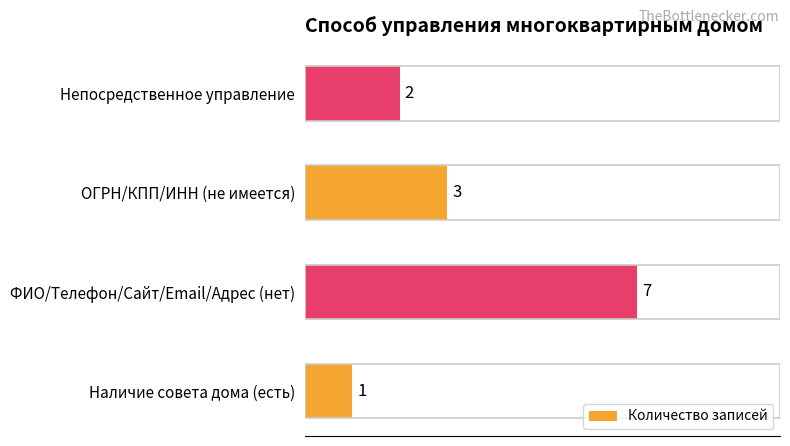

What is the ratio of the value at Наличие совета дома (есть) to the value at Непосредственное управление?

0.5